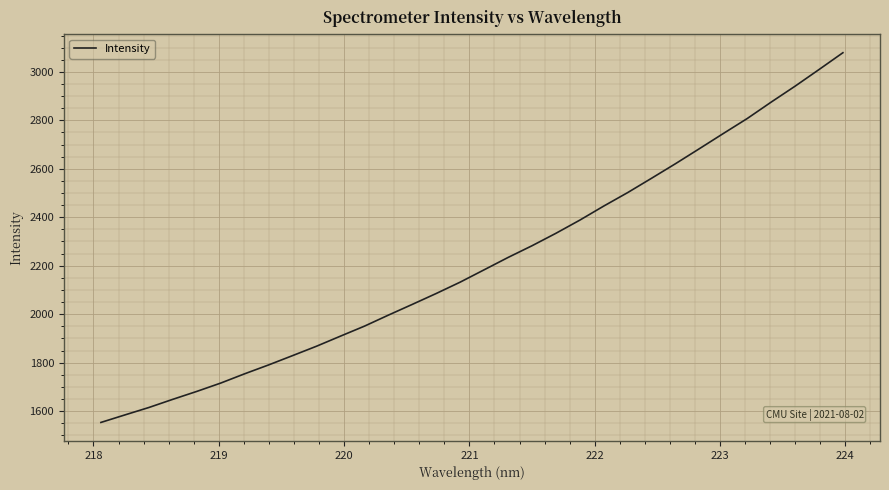

What is the greatest value displayed?

3079.0